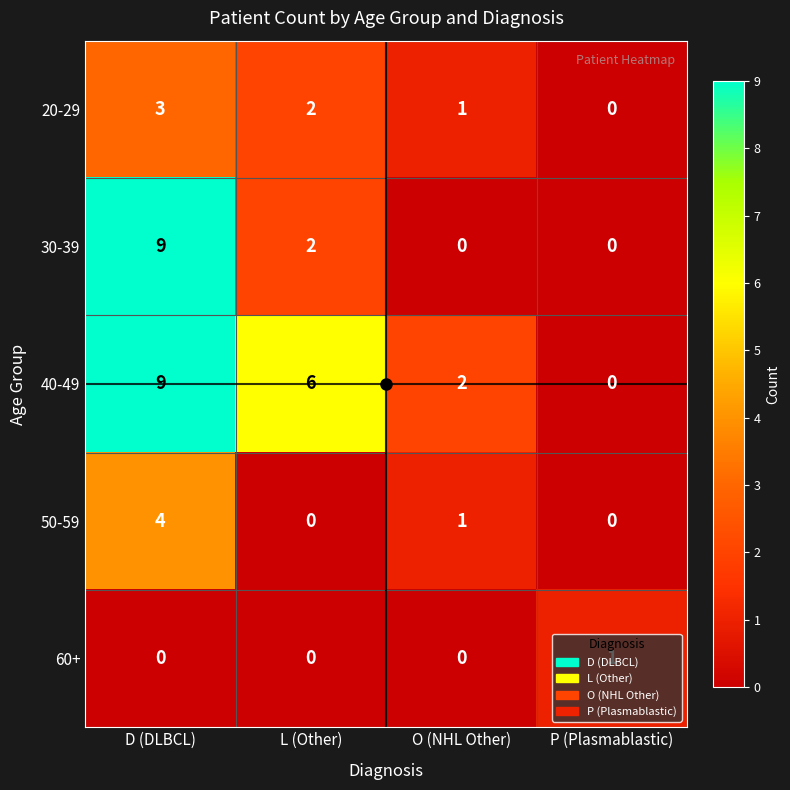

At which category is the sum across all series the highest?

D (DLBCL)